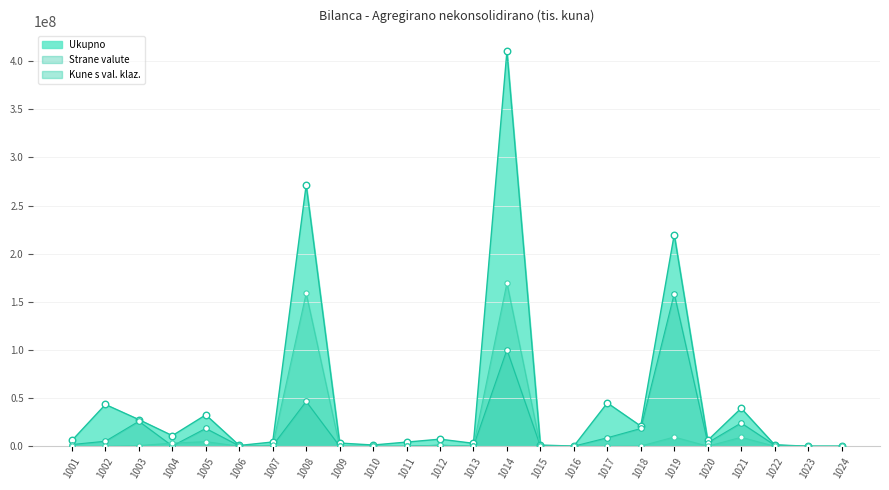

At which category is the sum across all series the highest?

1014